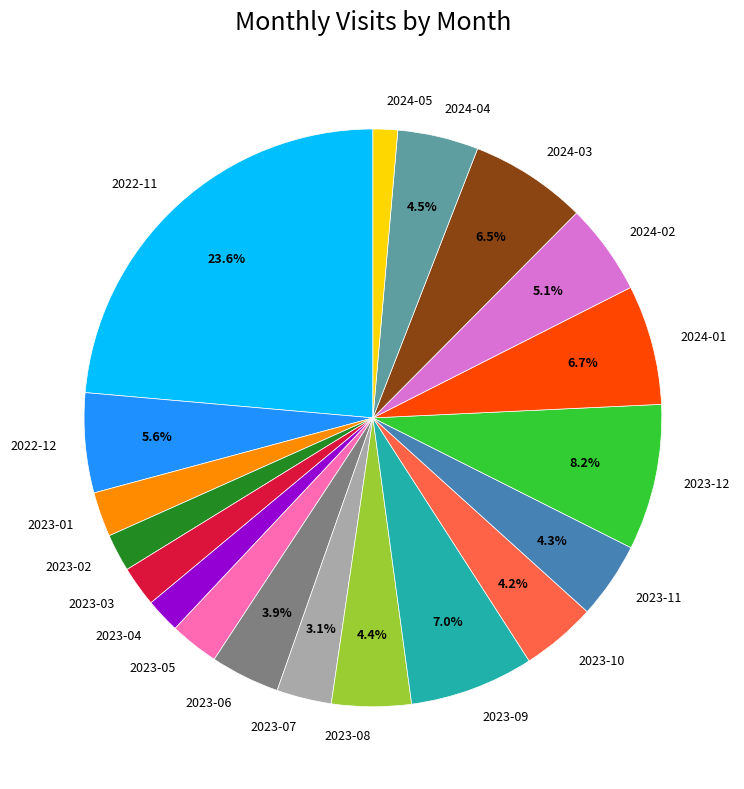

What is the total percentage of 2023-07 and 2024-02?

8.2%